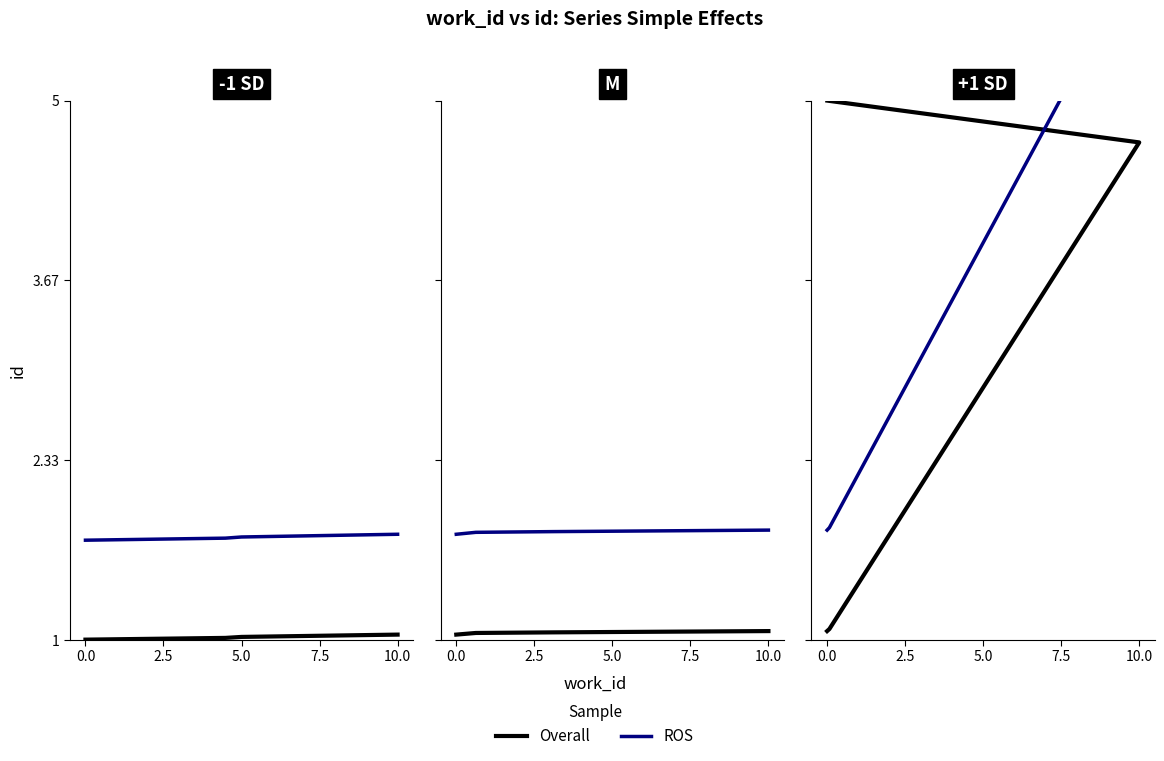

What is the sum of all Overall values?

11.8